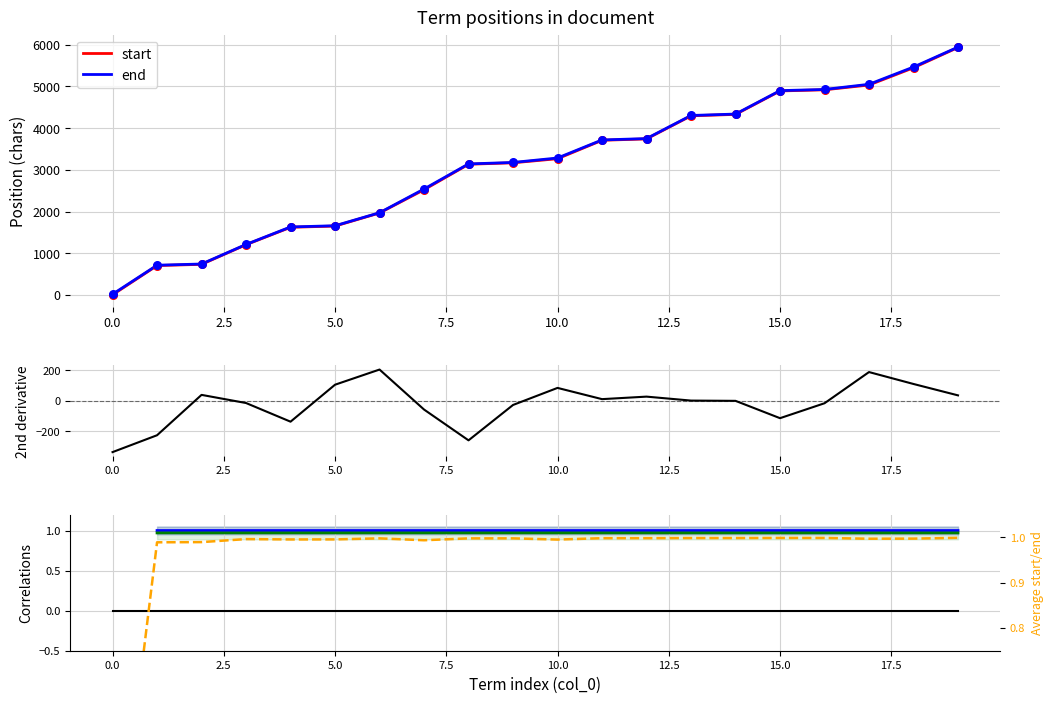

Which series reaches the minimum Y coordinate?

start